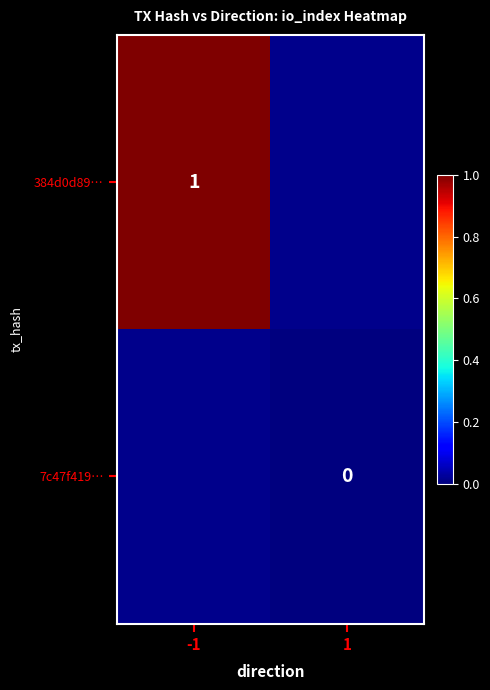

At how many categories does at least one series exceed 0?

1